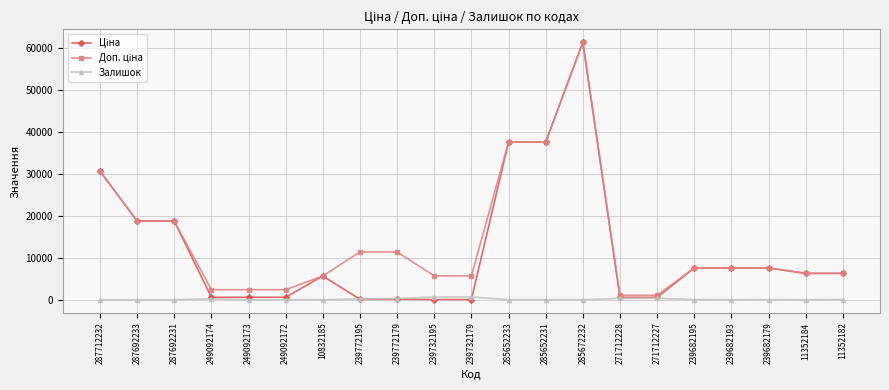

Which category has the highest value across all series?

285672232